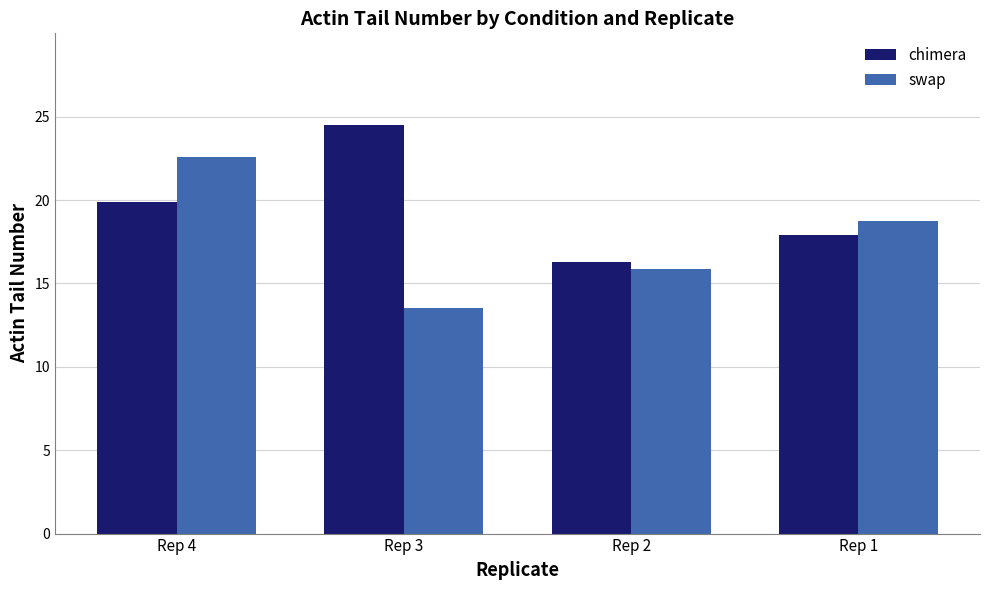

Which series has the largest range (max minus min)?

swap